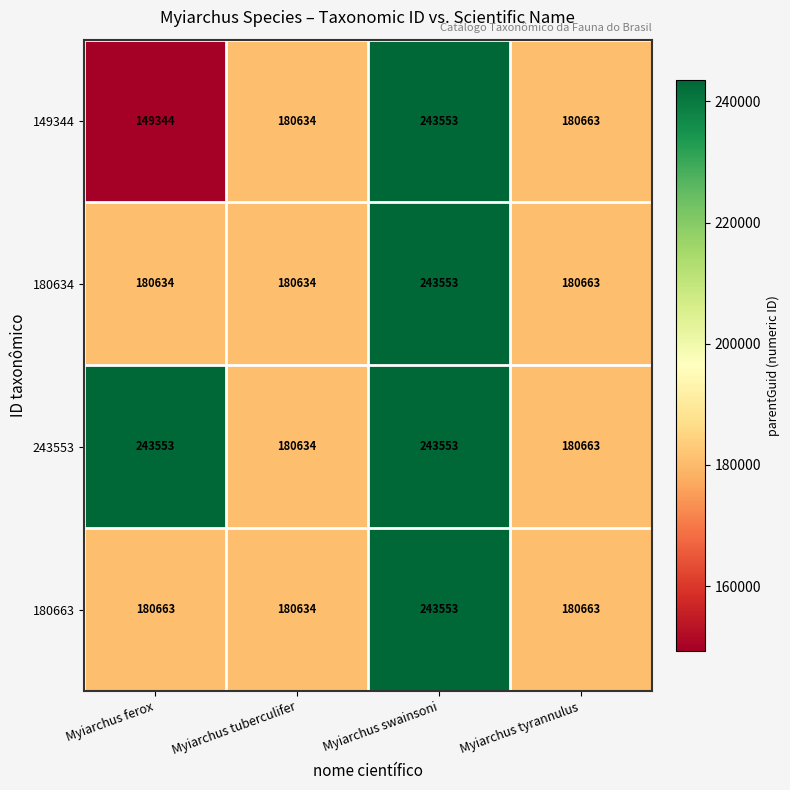

The 180634 series shows 180634 at Myiarchus tuberculifer. True or false?

True